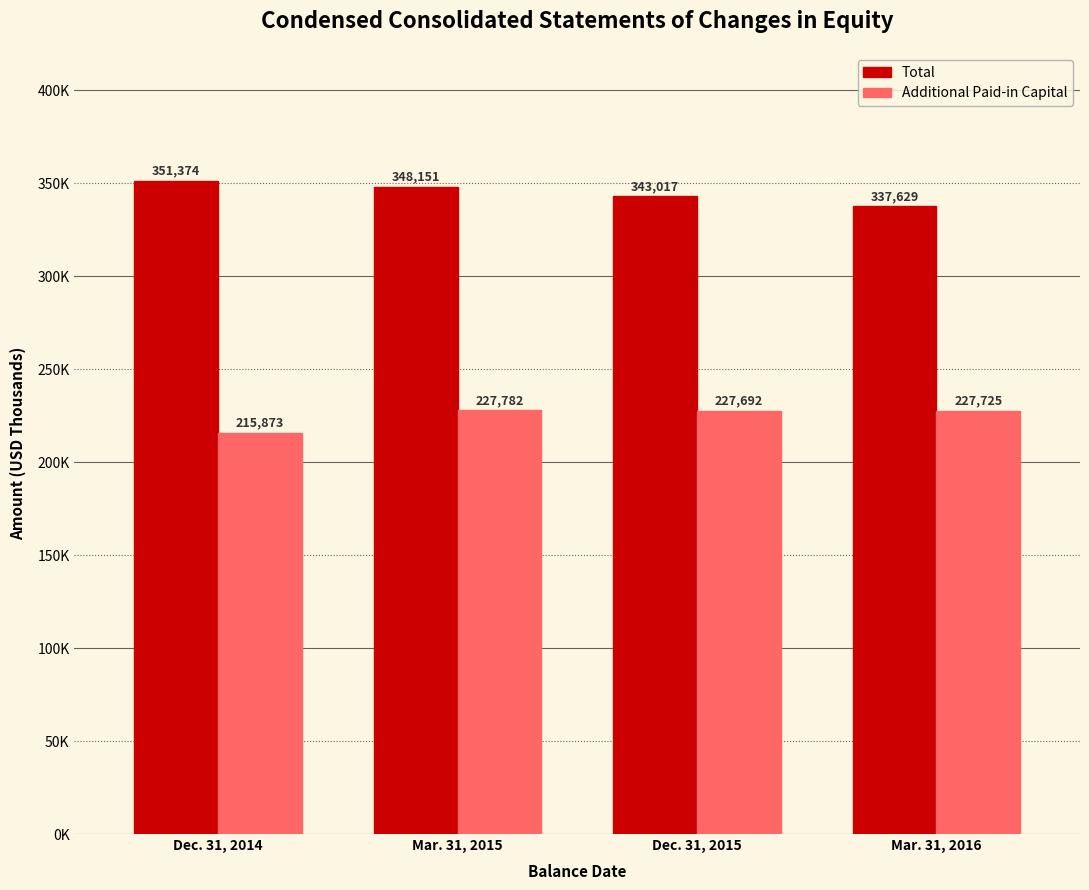

Does the chart contain stacked bars?

No